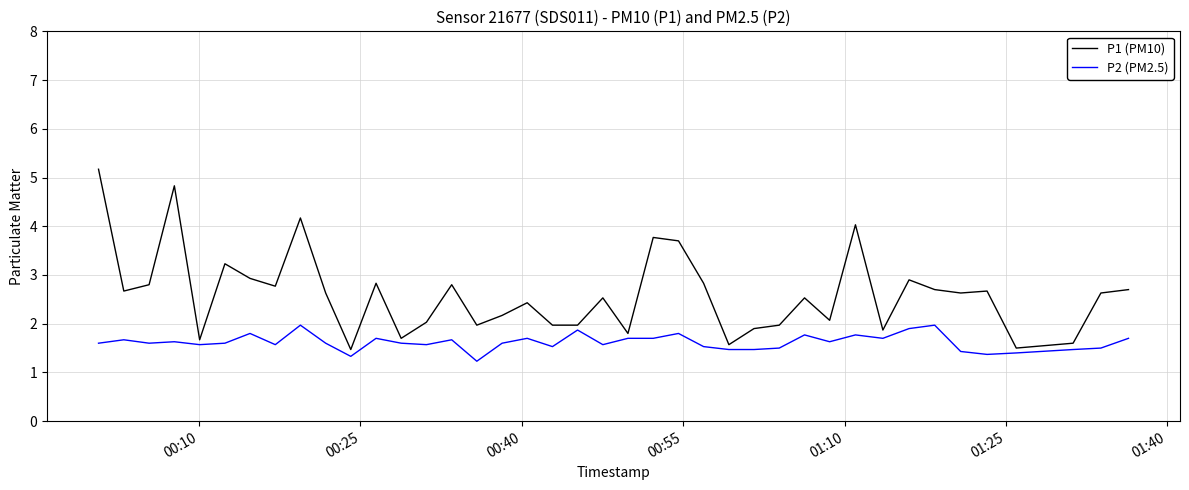

What is the difference between the maximum and minimum values in the P1 (PM10) series?

3.7